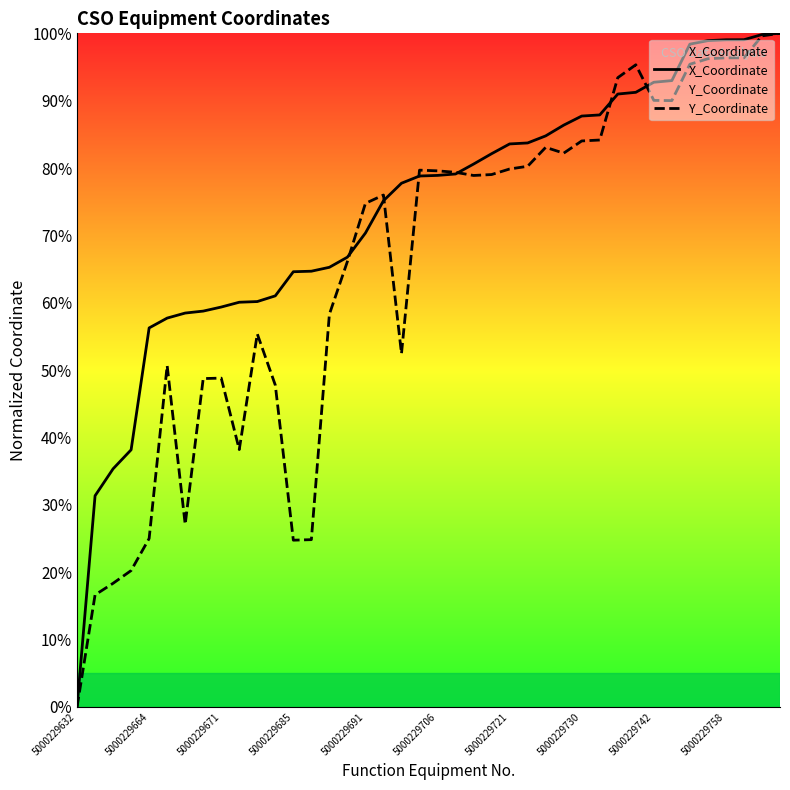

At how many categories does at least one series exceed 42?

36